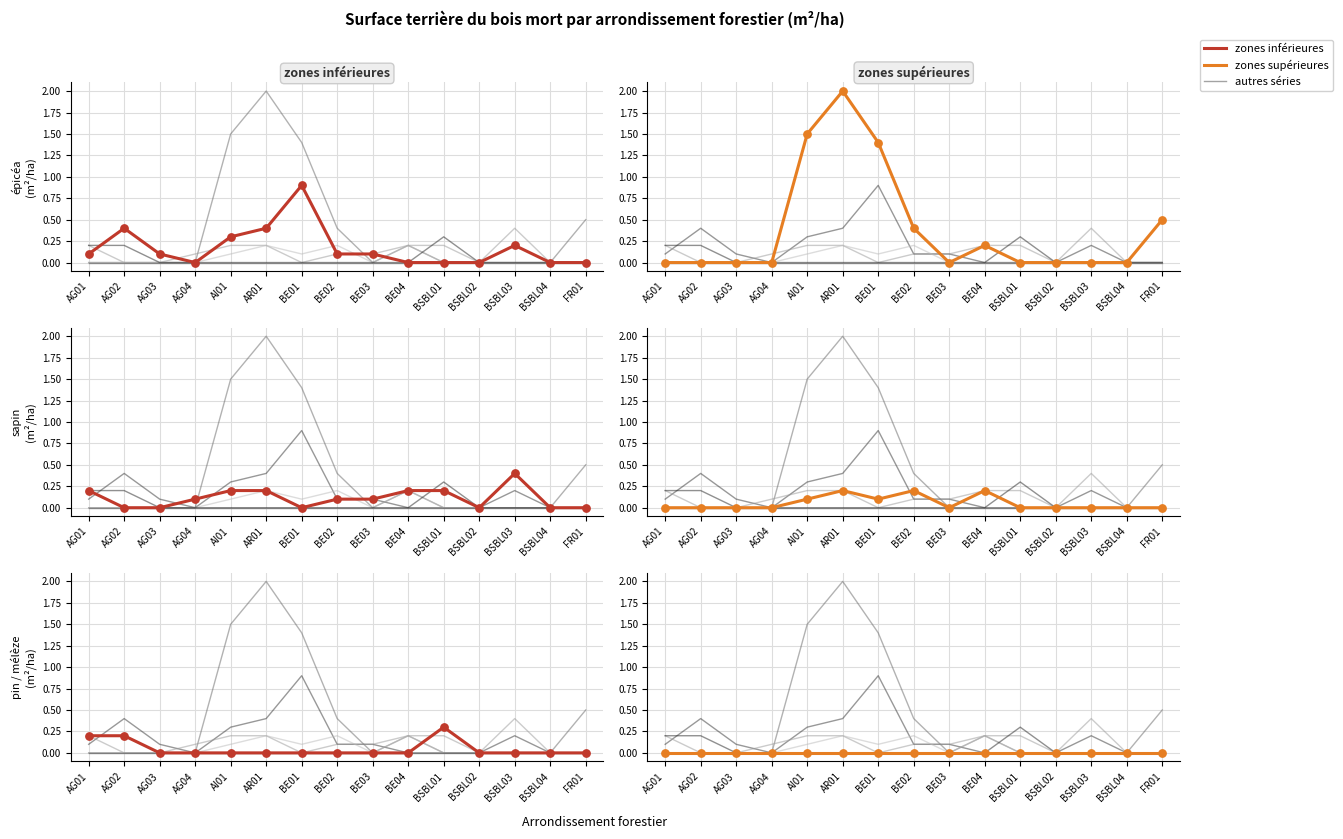

What is the total value across all series at AG02?

0.6